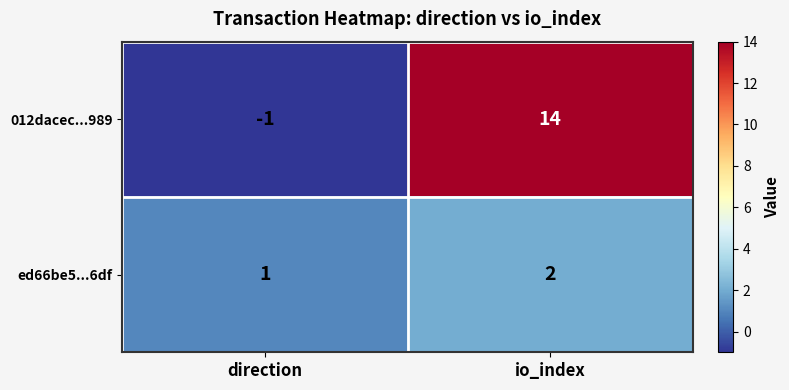

What is the difference between the maximum and minimum values in the 012dacec...989 series?

15